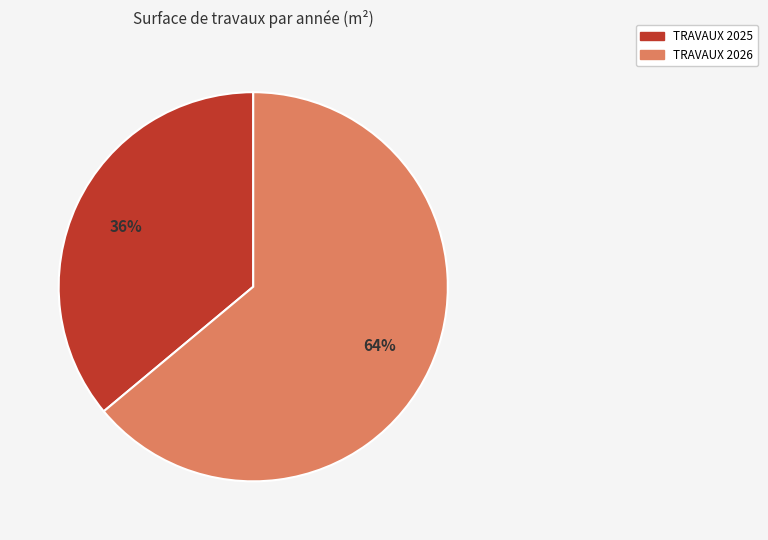

Is there a majority slice in this chart?

Yes